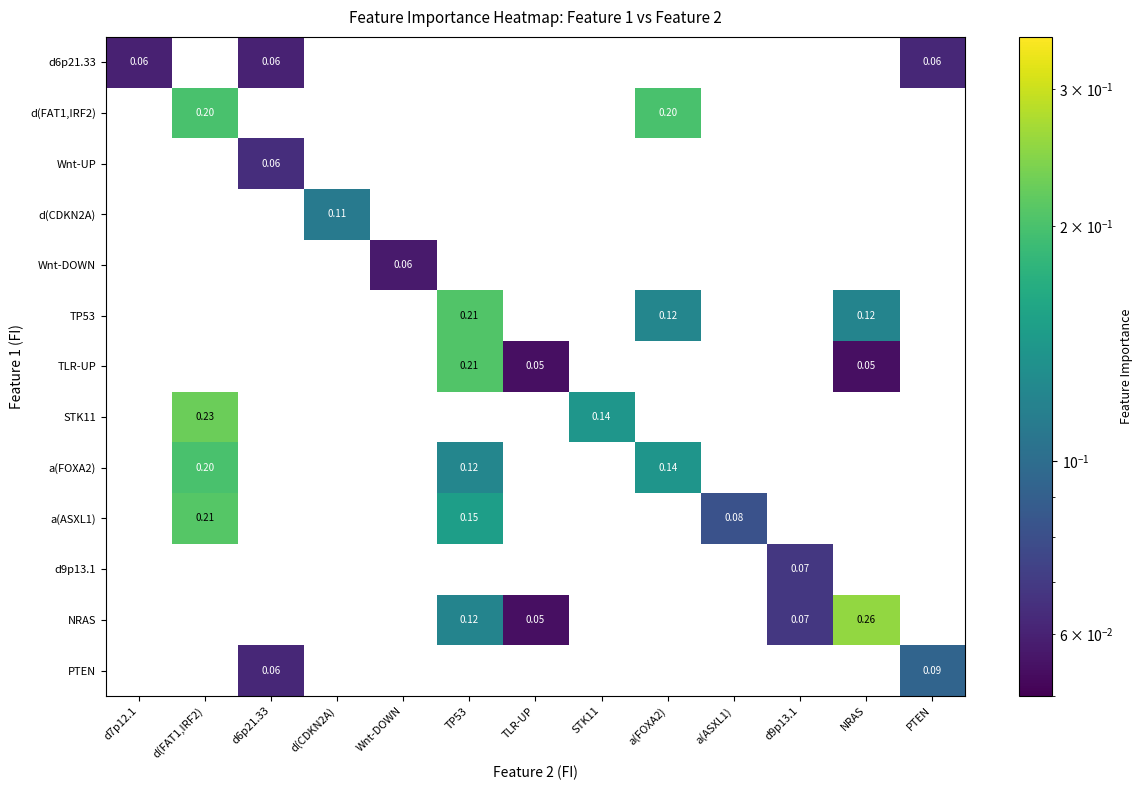

What is the minimum value shown in the chart?

0.1